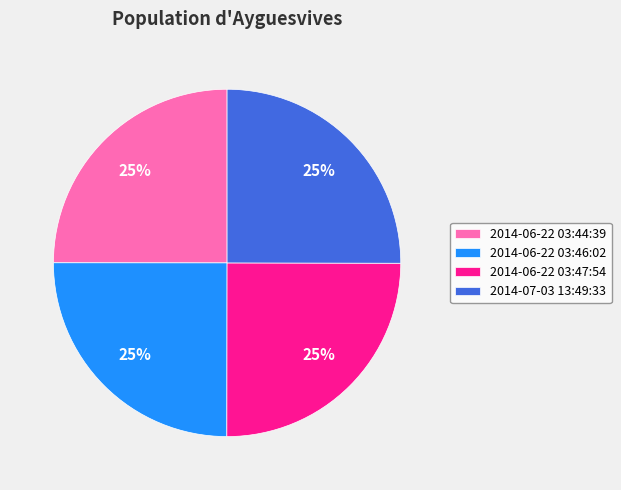

What percentage is the 2014-06-22 03:46:02 slice, to the nearest percent?

25%